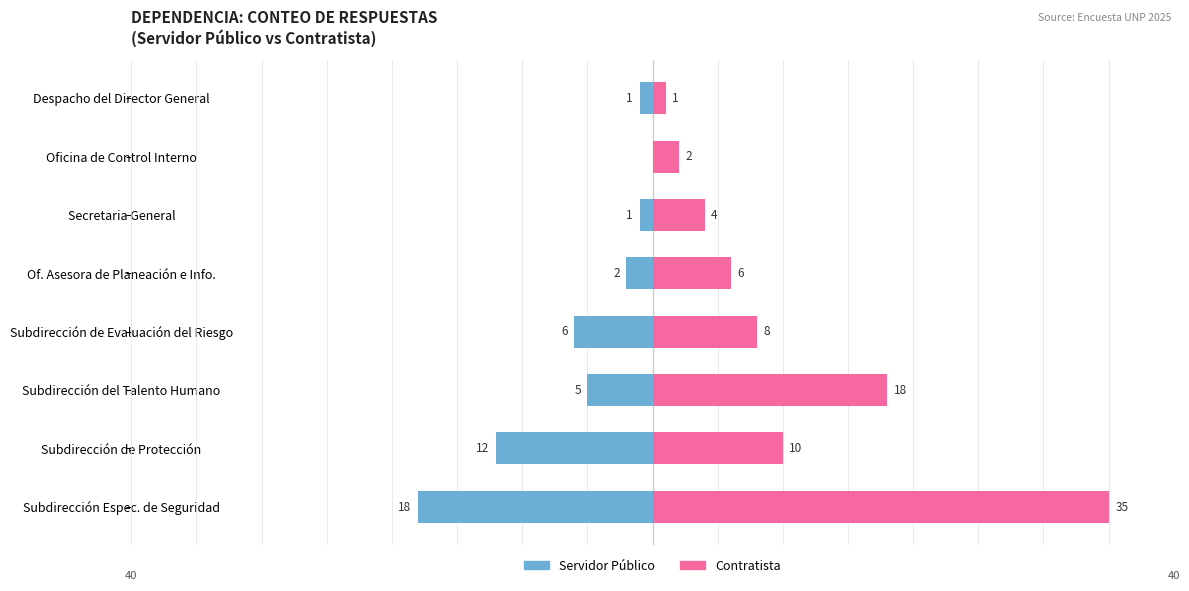

How many groups of bars are there?

8